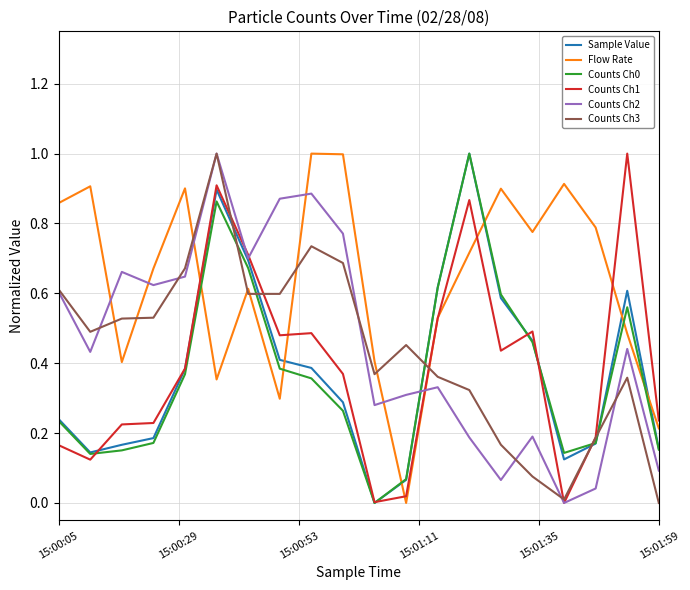

Which series ends up on top after the final intersection of Counts Ch1 and Sample Value?

Counts Ch1